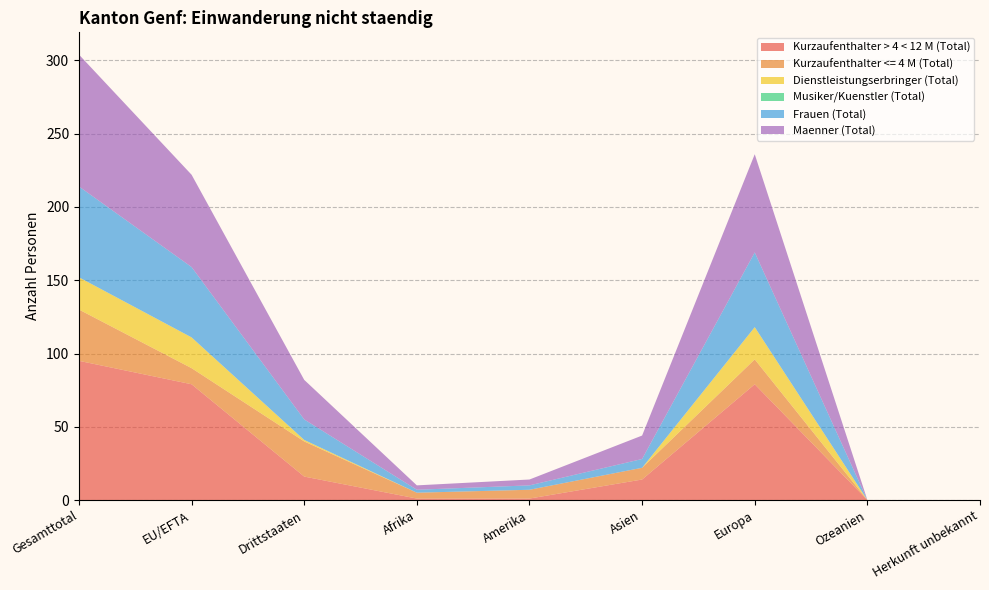

Reading left to right, what are all the values shown in this chart?

Kurzaufenthalter > 4 < 12 M (Total): Gesamttotal=95	EU/EFTA=79	Drittstaaten=16	Afrika=1	Amerika=1	Asien=14	Europa=79	Ozeanien=0	Herkunft unbekannt=0
Kurzaufenthalter <= 4 M (Total): Gesamttotal=35	EU/EFTA=11	Drittstaaten=24	Afrika=4	Amerika=6	Asien=8	Europa=17	Ozeanien=0	Herkunft unbekannt=0
Dienstleistungserbringer (Total): Gesamttotal=22	EU/EFTA=21	Drittstaaten=1	Afrika=0	Amerika=0	Asien=0	Europa=22	Ozeanien=0	Herkunft unbekannt=0
Musiker/Kuenstler (Total): Gesamttotal=0	EU/EFTA=0	Drittstaaten=0	Afrika=0	Amerika=0	Asien=0	Europa=0	Ozeanien=0	Herkunft unbekannt=0
Frauen (Total): Gesamttotal=62	EU/EFTA=48	Drittstaaten=14	Afrika=2	Amerika=3	Asien=6	Europa=51	Ozeanien=0	Herkunft unbekannt=0
Maenner (Total): Gesamttotal=90	EU/EFTA=63	Drittstaaten=27	Afrika=3	Amerika=4	Asien=16	Europa=67	Ozeanien=0	Herkunft unbekannt=0